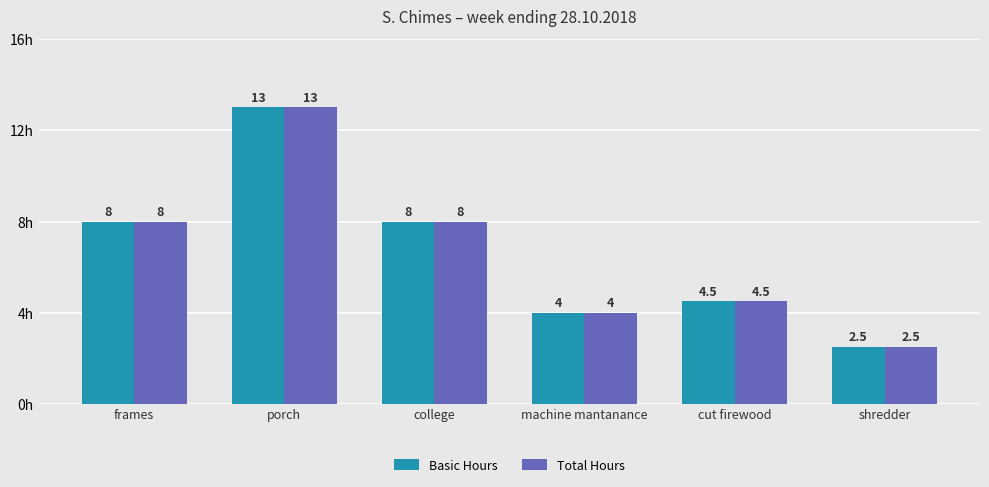

What is the average value of the Total Hours series?

6.7